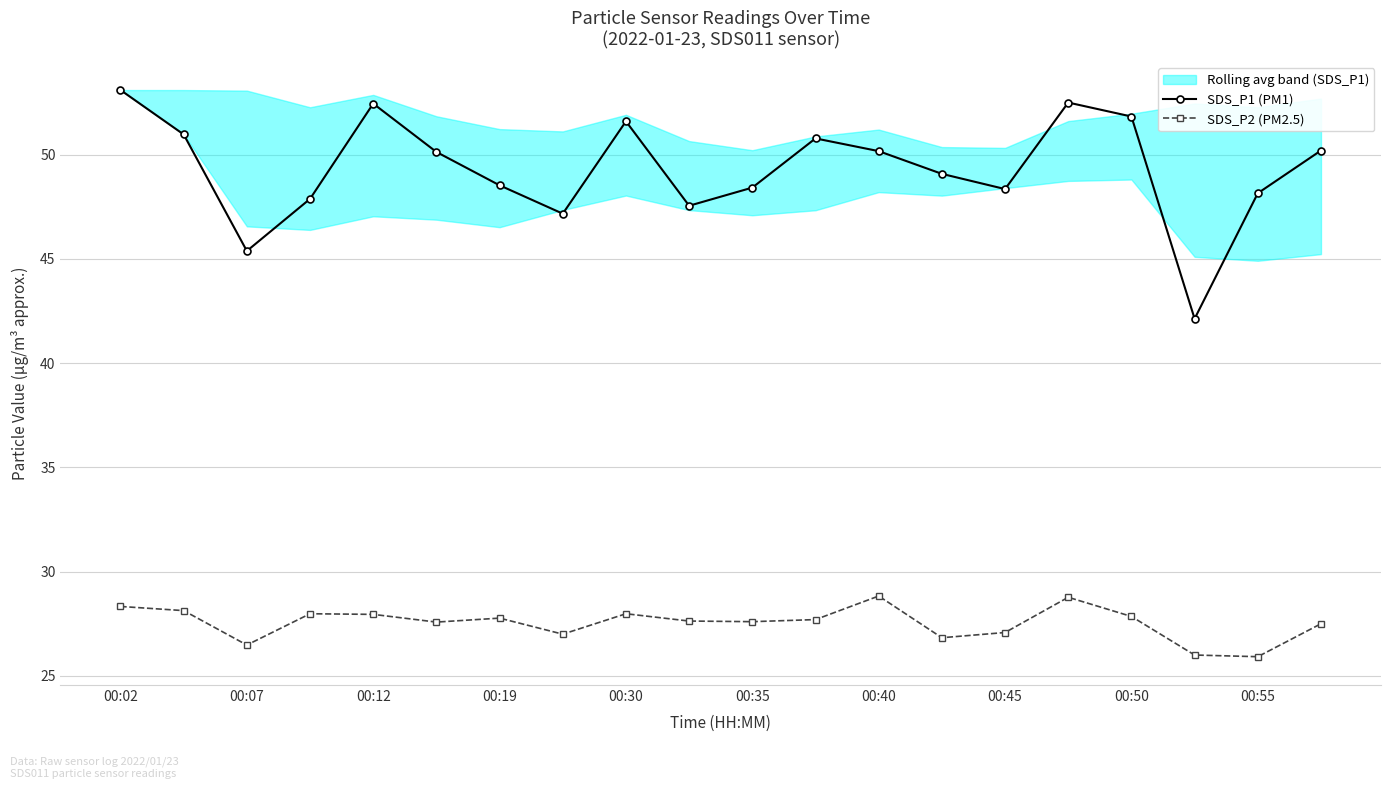

True or false: SDS_P1 (PM1) and SDS_P2 (PM2.5) intersect in this chart.

False